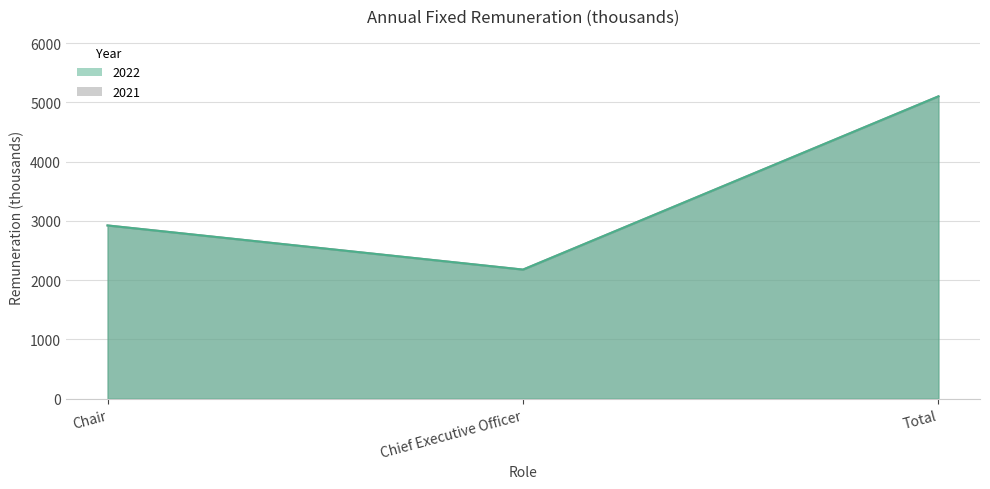

Reading right to left, extract all data points from this chart.

2022: 5103	2179	2924
2021: 5103	2179	2924